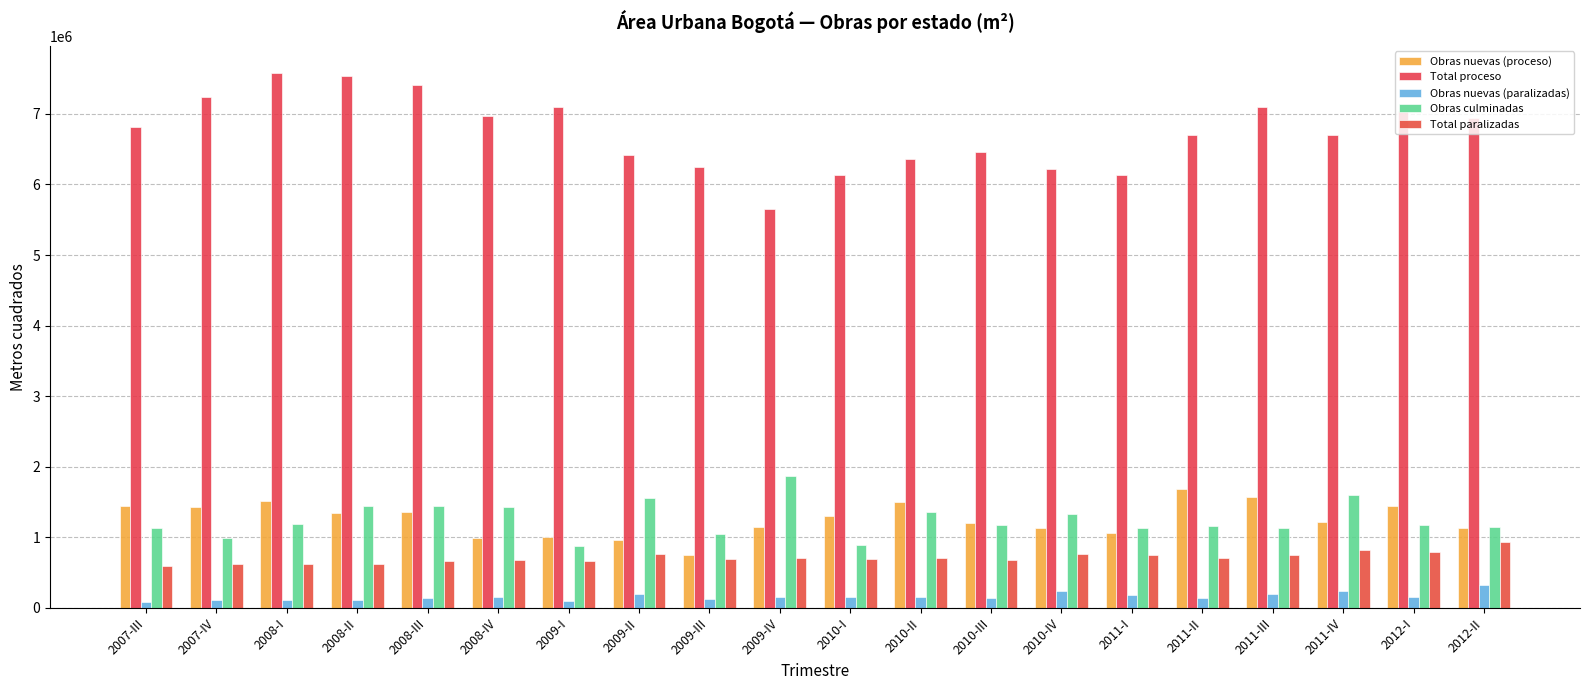

Where does the Obras culminadas series first go above 1178163?

2008-I